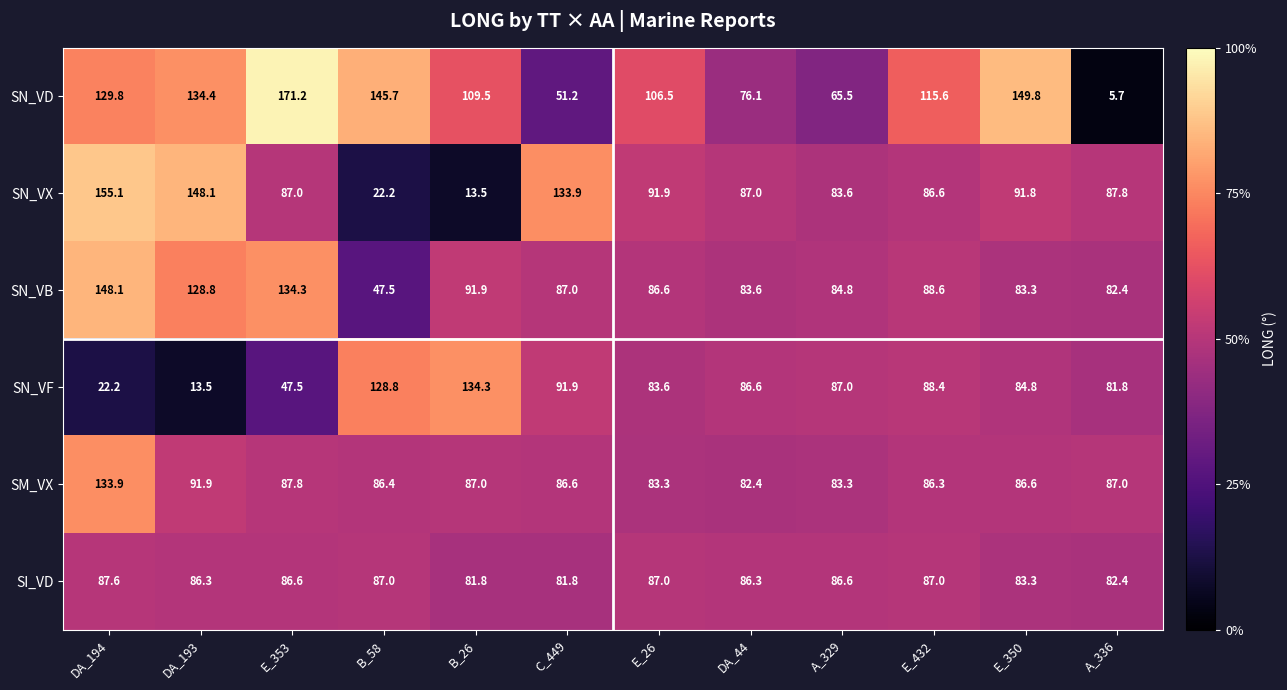

What is the maximum value for SM_VX?

133.9